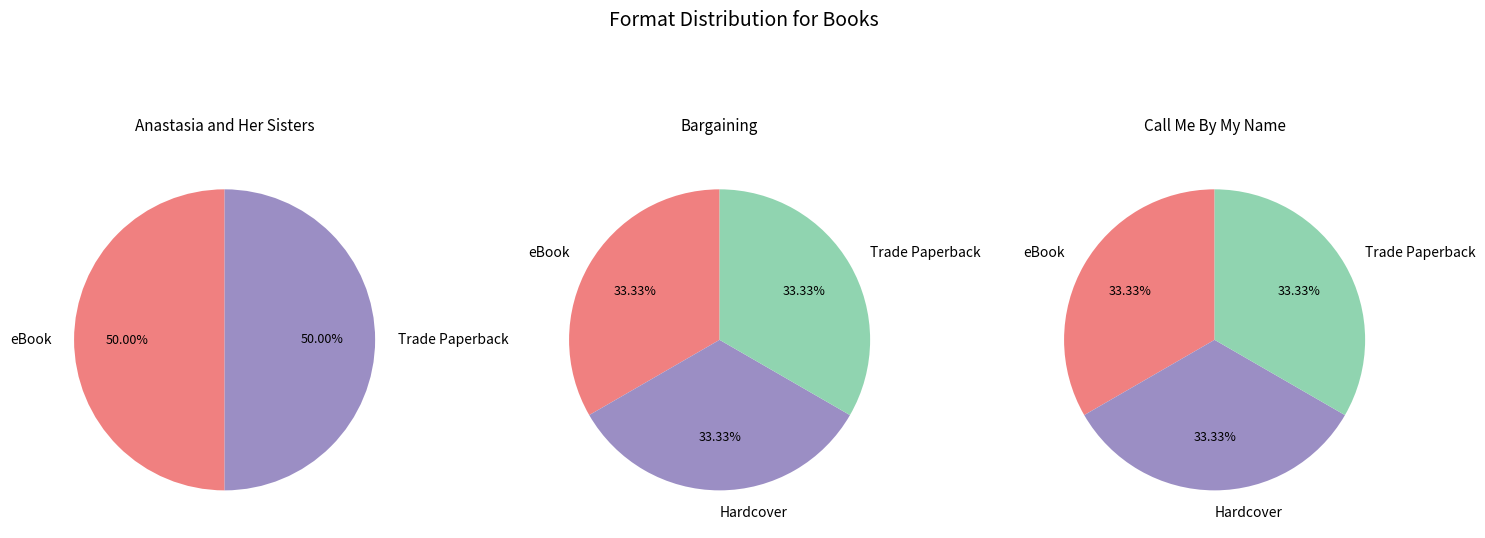

Does Anastasia and Her Sisters represent more than half of the total?

No